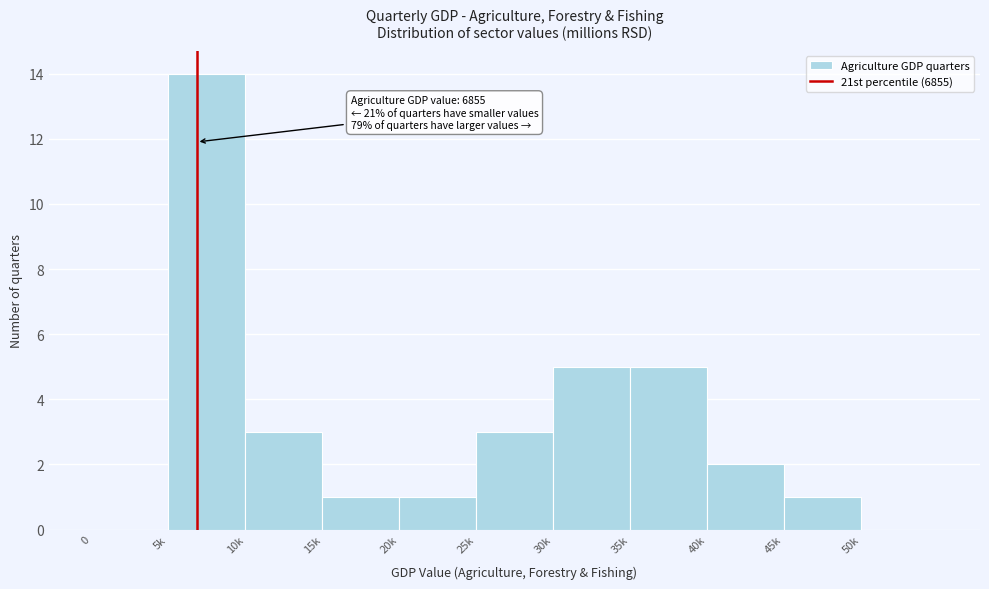

Reading left to right, extract all data points from this chart.

0=0	5k=14	10k=3	15k=1	20k=1	25k=3	30k=5	35k=5	40k=2	45k=1	50k=0